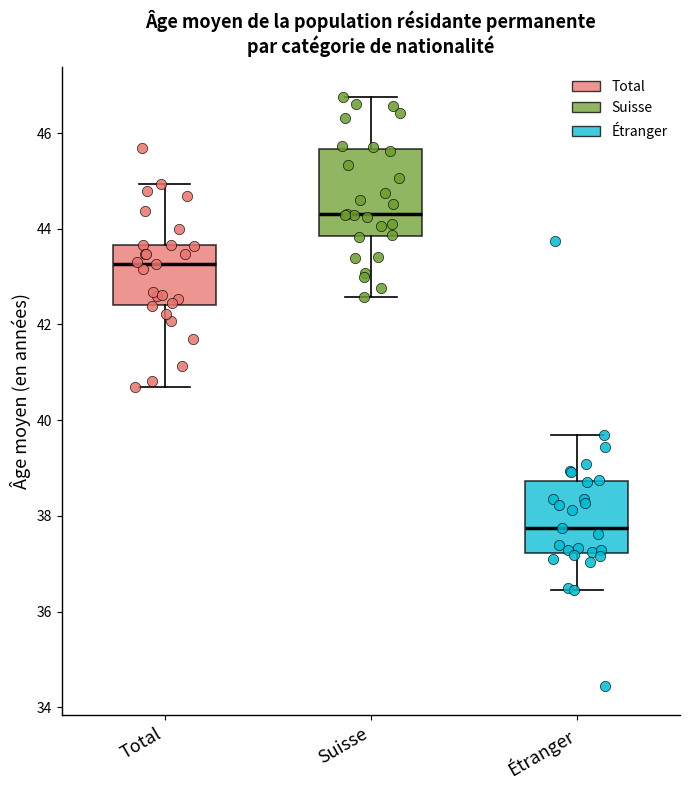

Where is the upper edge of the box for Suisse on the y-axis? The values are not printed on the chart, so give them approximately, as read against the axis.

45.6